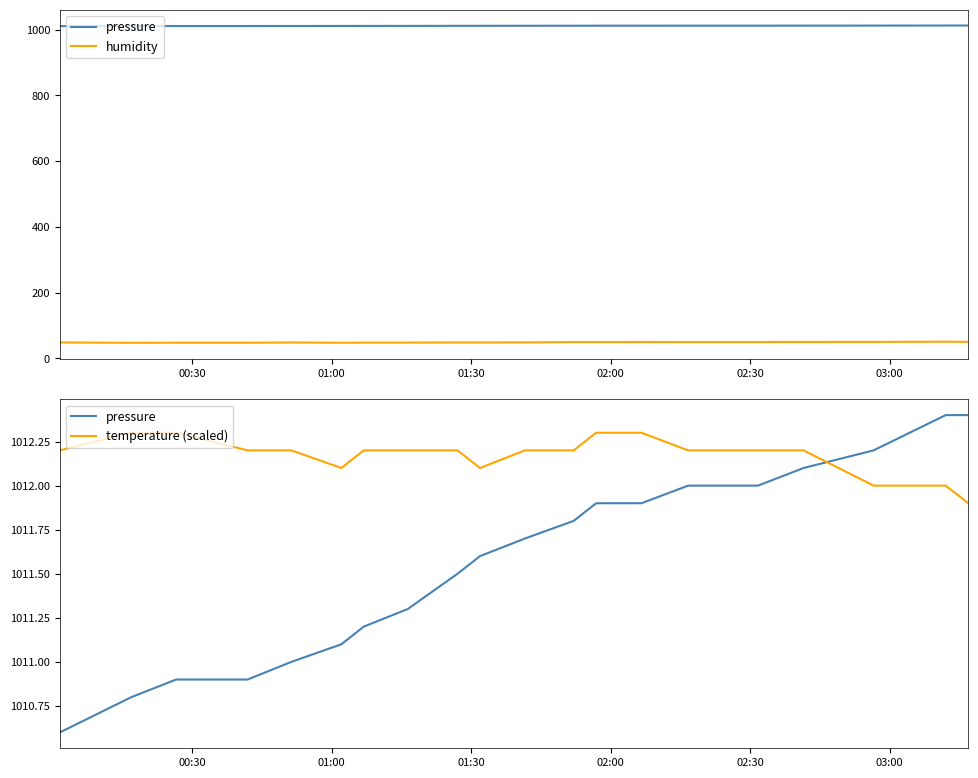

At how many categories does at least one series exceed 47?

20